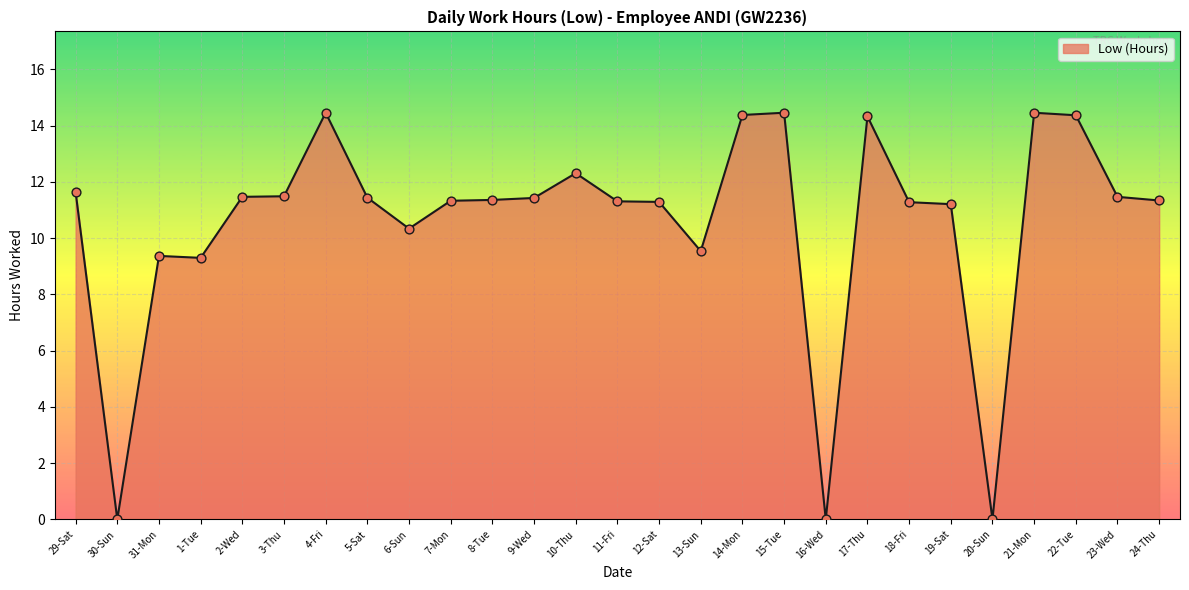

What is the change in value from 11-Fri to 13-Sun?

-1.8